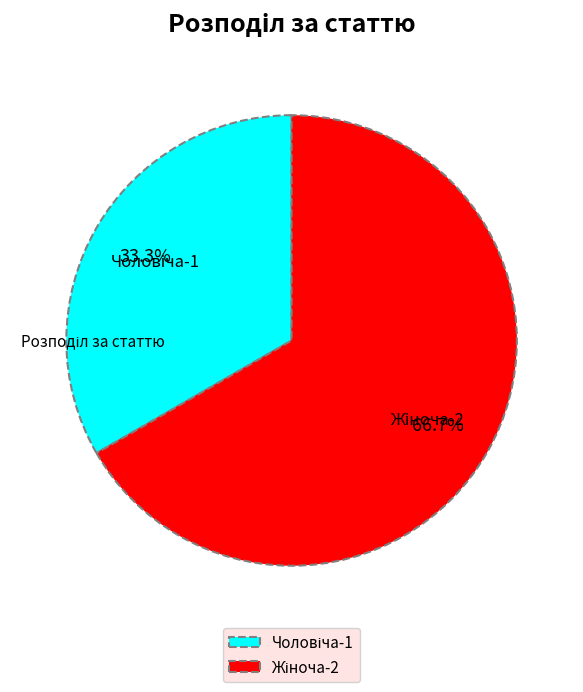

Is there any slice that represents more than half of the pie?

Yes